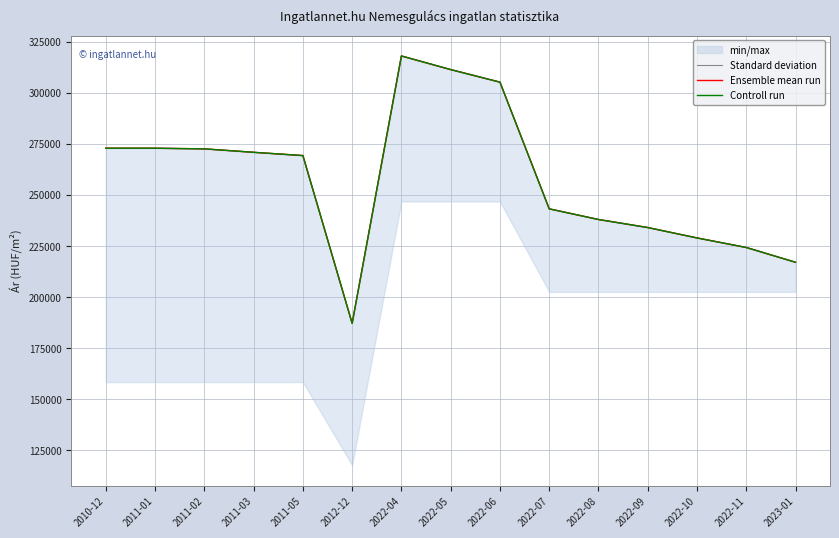

What is the total value across all series at 2010-12?

818712